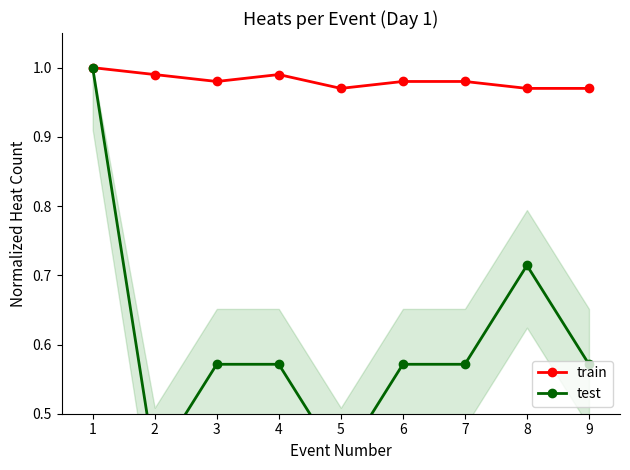

What are all the series names shown in the legend?

train, test